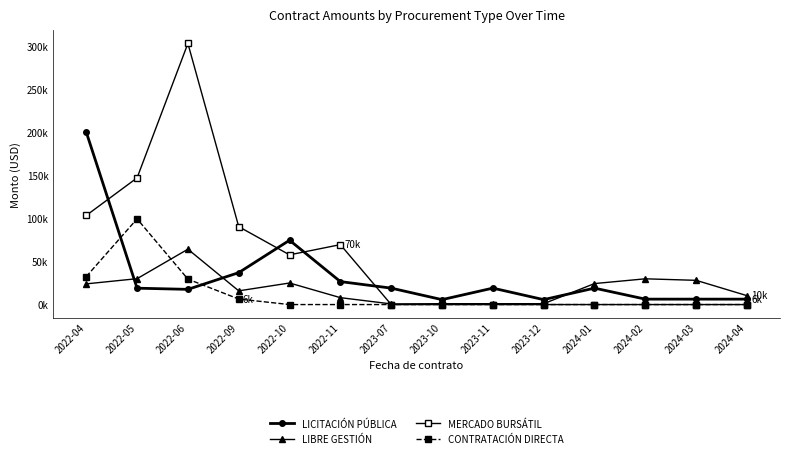

Between which two adjacent categories do MERCADO BURSÁTIL and LIBRE GESTIÓN first intersect?

2022-11 and 2023-07